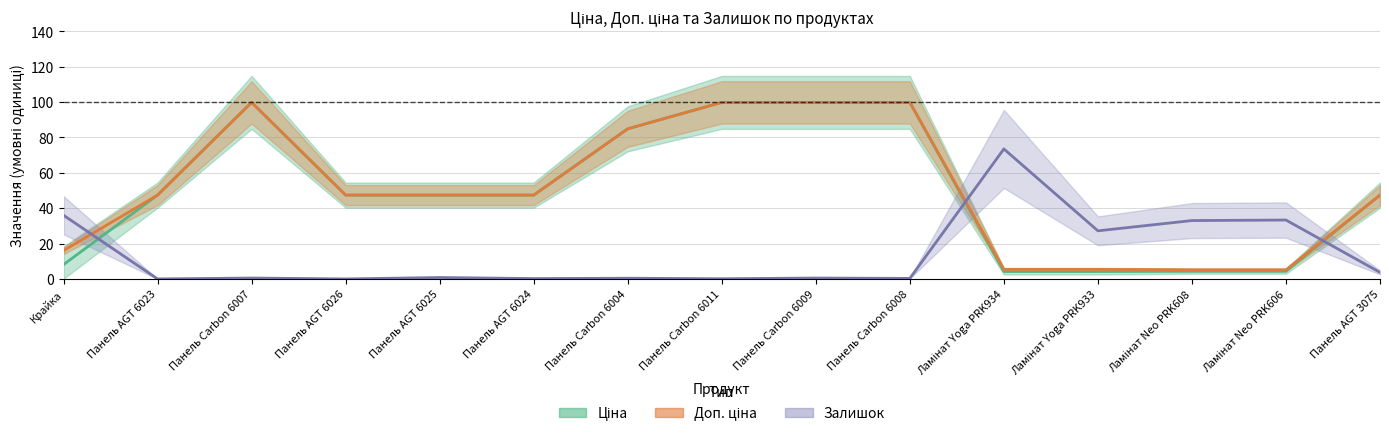

Reading right to left, extract all data points from this chart.

Ціна: 47.4	4.3	4.3	4.2	4.2	99.8	99.8	99.8	84.9	47.4	47.4	47.4	99.8	47.4	8.1
Доп. ціна: 47.4	5.1	5.1	5.4	5.4	99.8	99.8	99.8	84.9	47.4	47.4	47.4	99.8	47.4	16.0
Залишок: 3.7	33.3	33.0	27.2	73.5	0.3	0.5	0.1	0.4	0.2	0.8	0.0	0.5	0.0	36.0